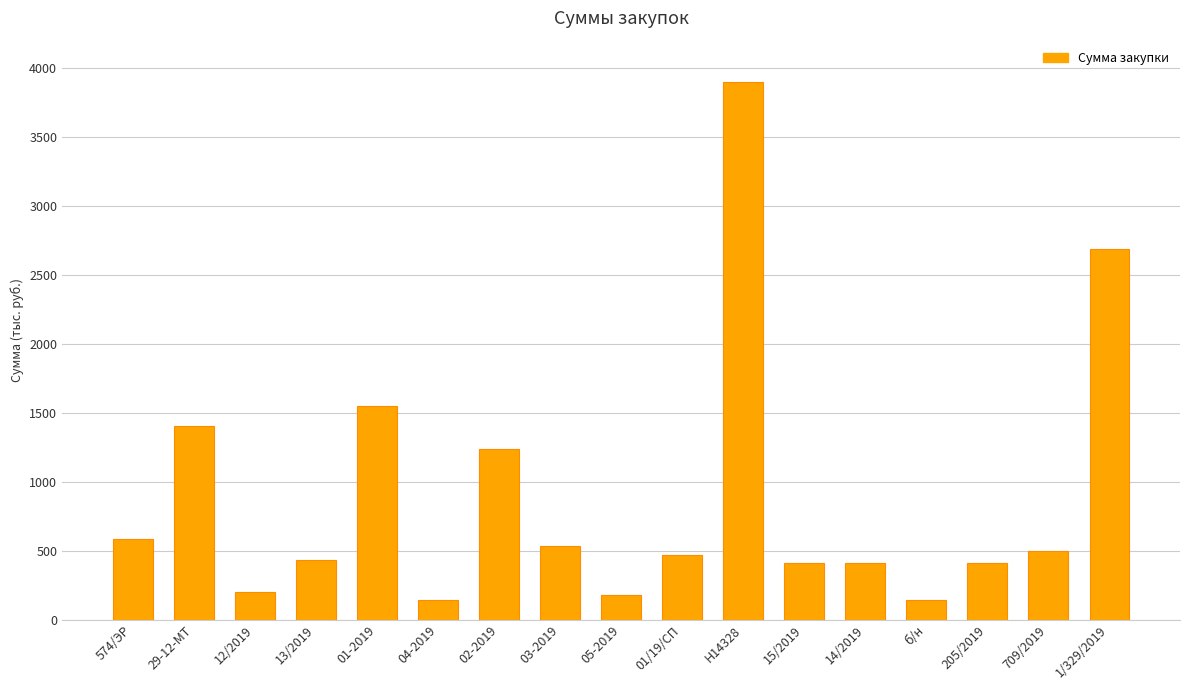

Read the value at б/н.

144.0